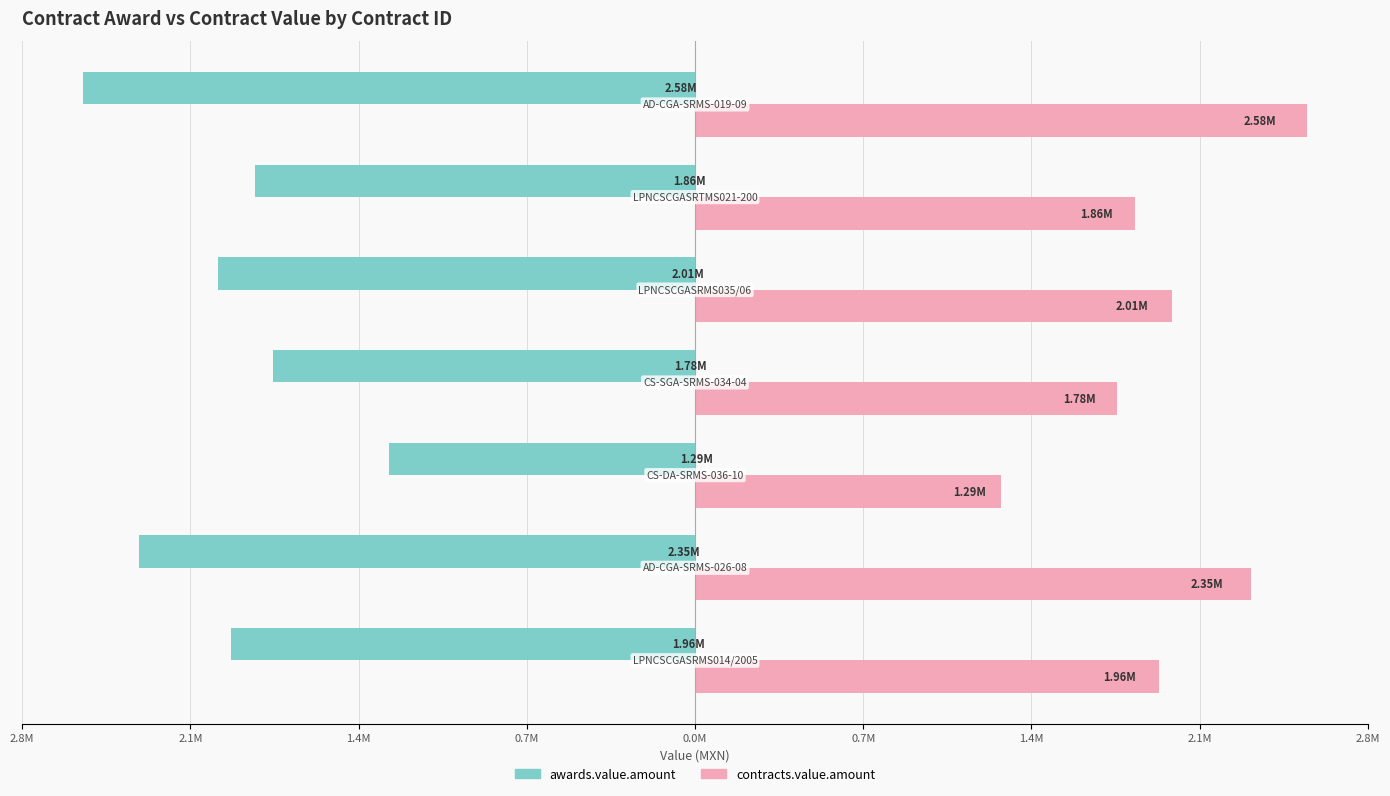

What are all the series names shown in the legend?

awards.value.amount, contracts.value.amount